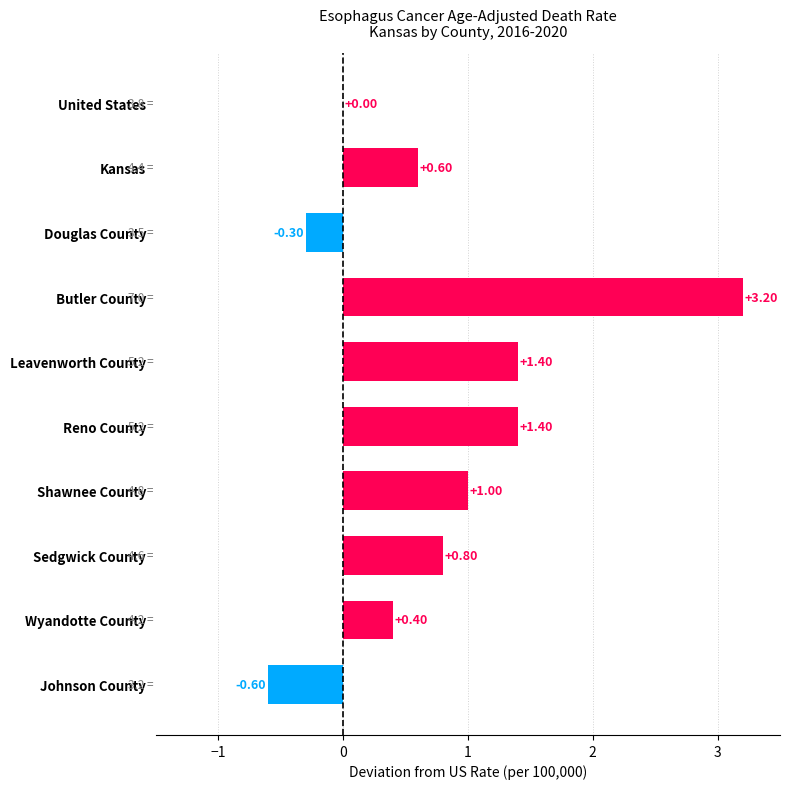

Where is the data nearest to the value 1?

Shawnee County